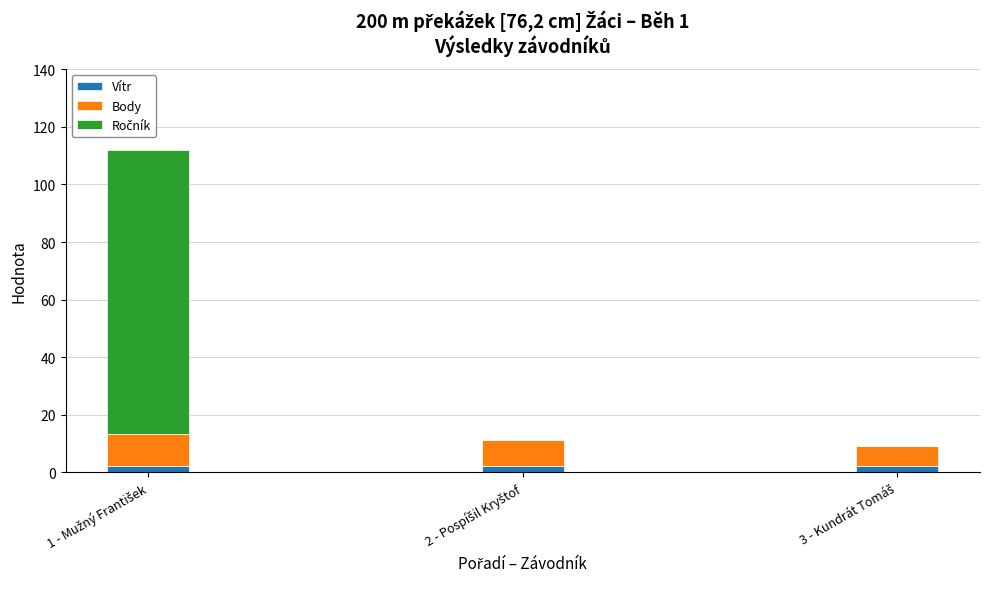

Count the number of data series in this chart.

3